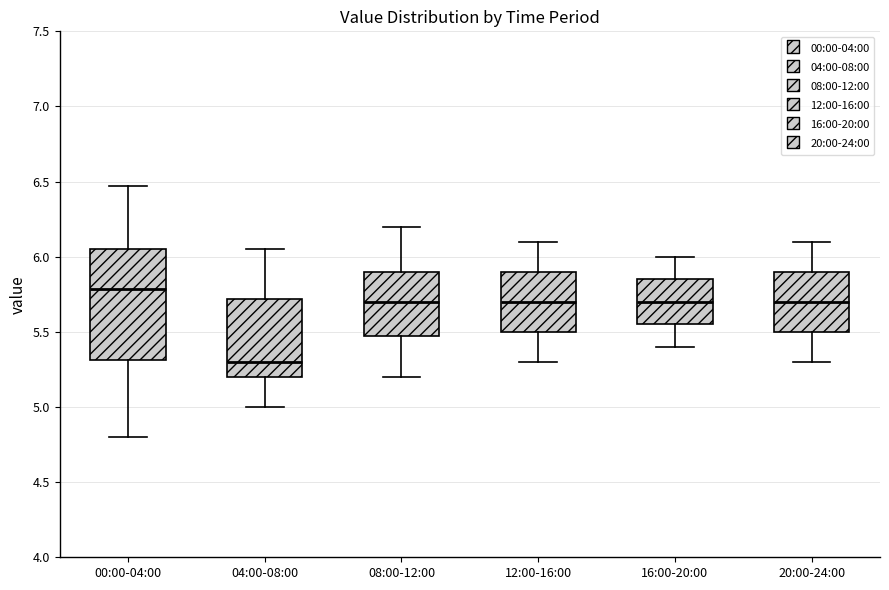

Which box's median line is the highest?

00:00-04:00